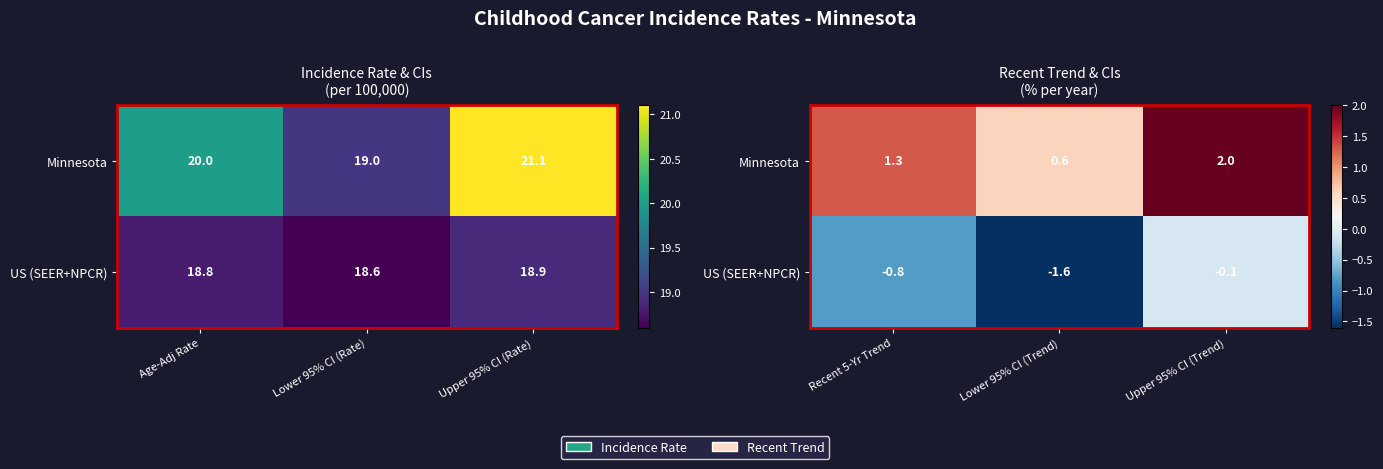

What is the highest value of the US (SEER+NPCR) series?

-0.1